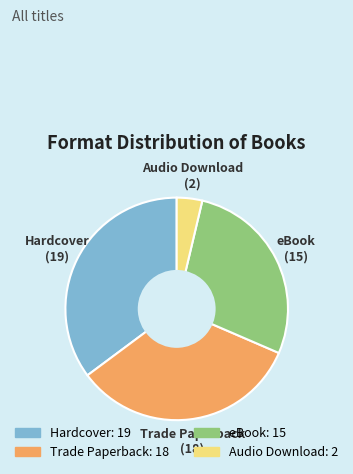

Combined, do Audio Download and eBook account for over 50%?

No